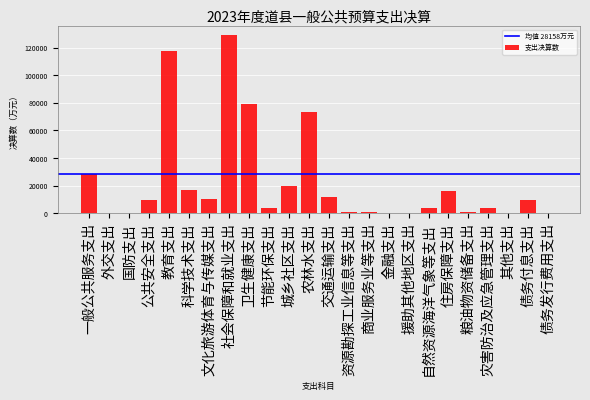

The chart shows a value of 173489 at 社会保障和就业支出. True or false?

False